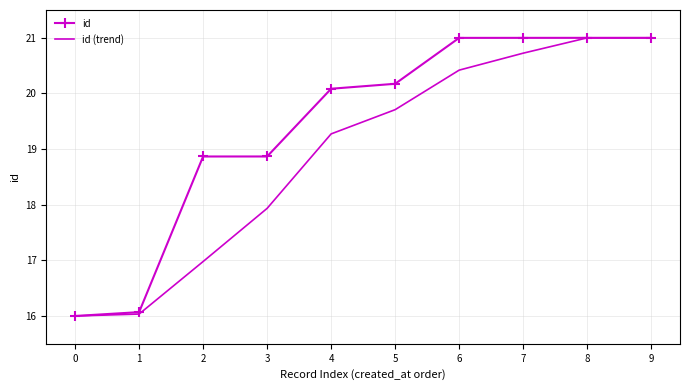

Where does the id series first go above 20?

4